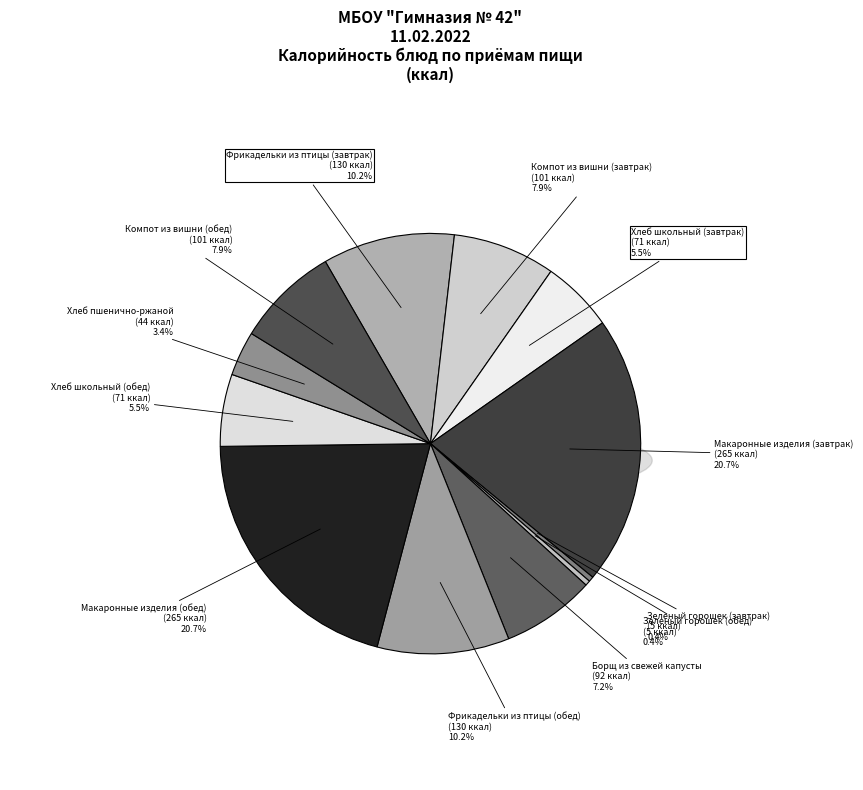

What is the ratio of the value at Компот из вишни (завтрак) to the value at Зеленый горошек (завтрак)?

20.2